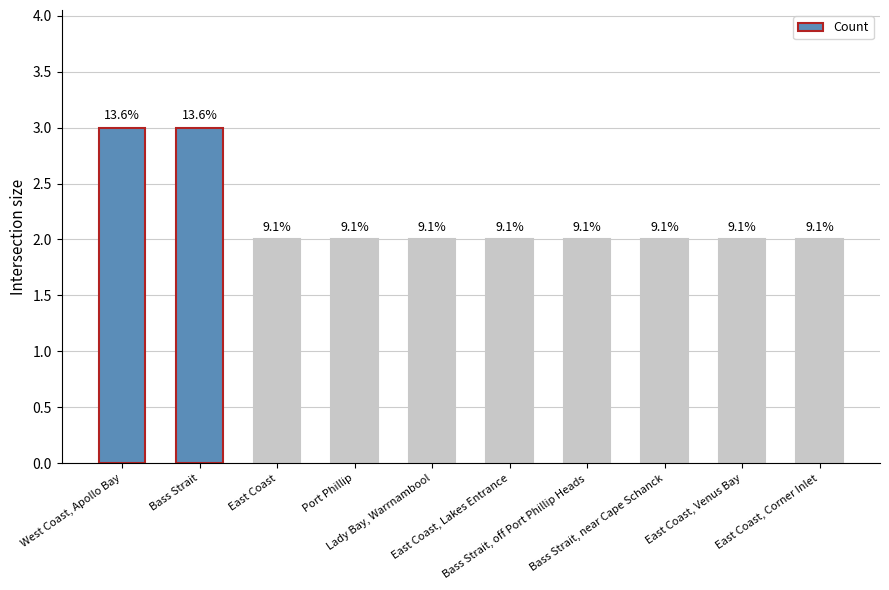

Are the bars grouped side by side (vs. stacked)?

No